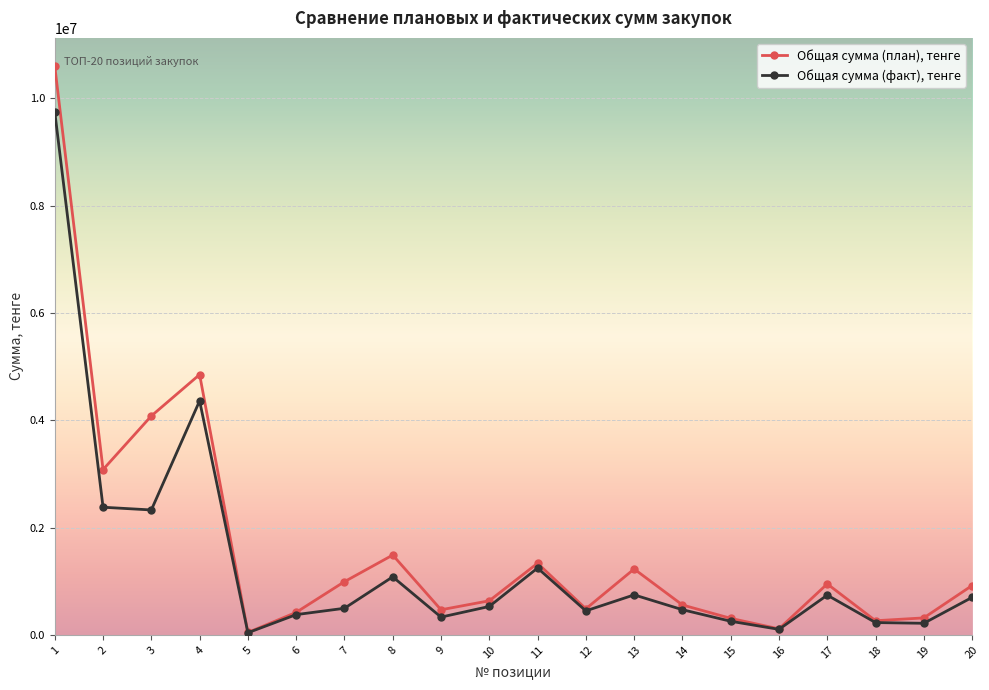

What is the maximum value for Общая сумма (план), тенге?

10595000.0